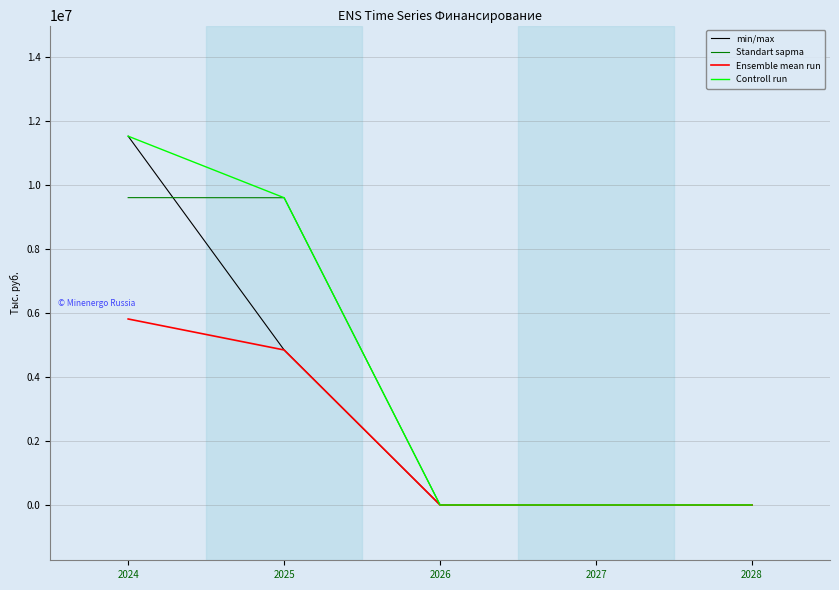

What is the maximum value shown in the chart?

11512799.6